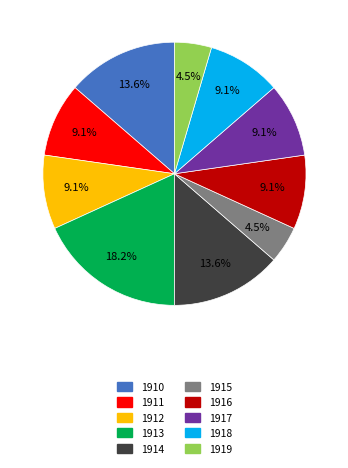

Count the number of slices in the pie.

10